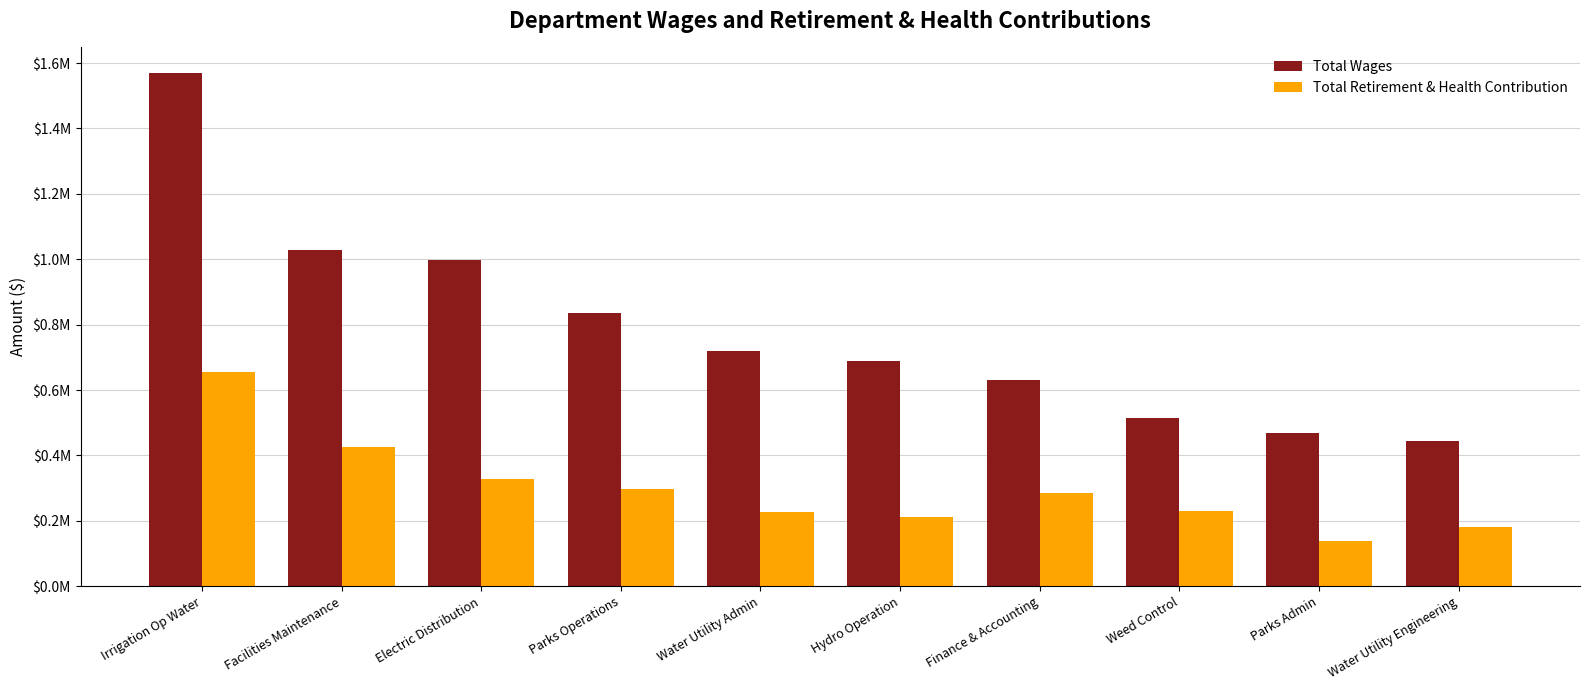

Which category has the lowest value in the Total Retirement & Health Contribution series?

Parks Admin